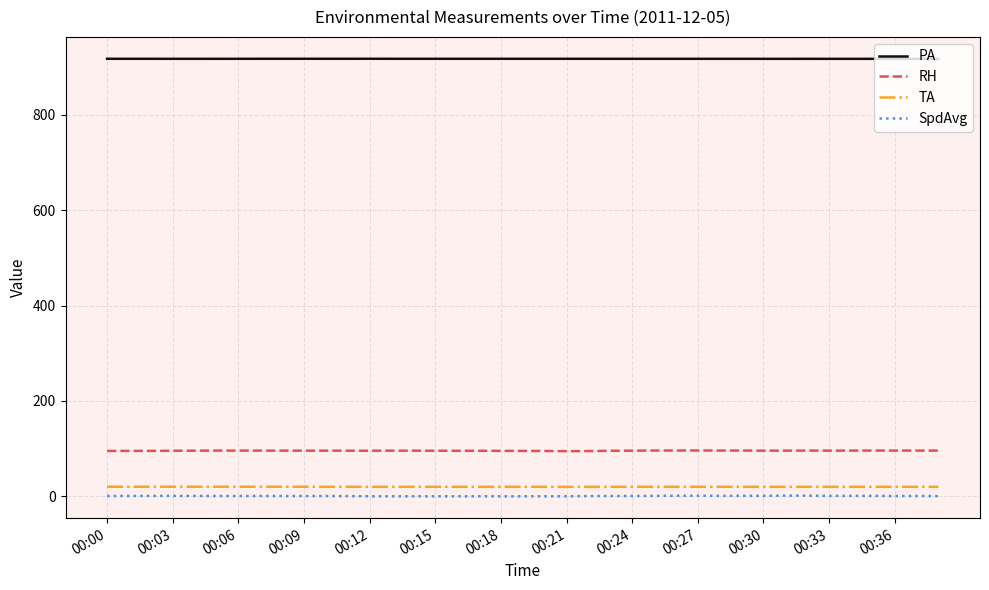

What is the minimum value for RH?

94.6